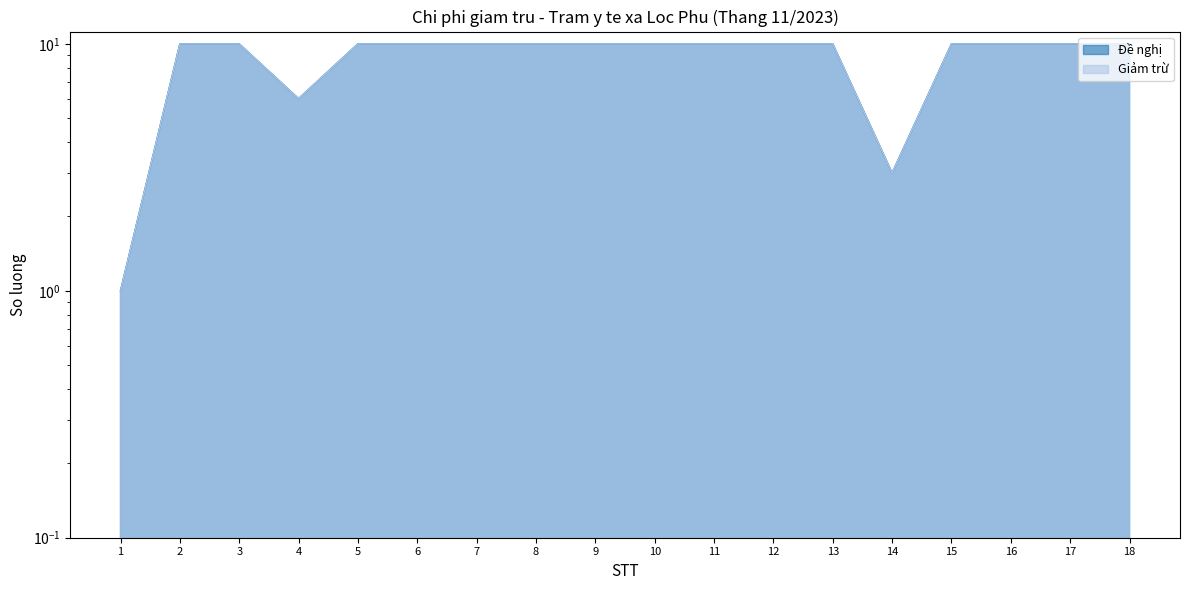

Reading left to right, what are all the values shown in this chart?

Đề nghị: 1=1	2=10	3=10	4=6	5=10	6=10	7=10	8=10	9=10	10=10	11=10	12=10	13=10	14=3	15=10	16=10	17=10	18=10
Giảm trừ: 1=1	2=10	3=10	4=6	5=10	6=10	7=10	8=10	9=10	10=10	11=10	12=10	13=10	14=3	15=10	16=10	17=10	18=10